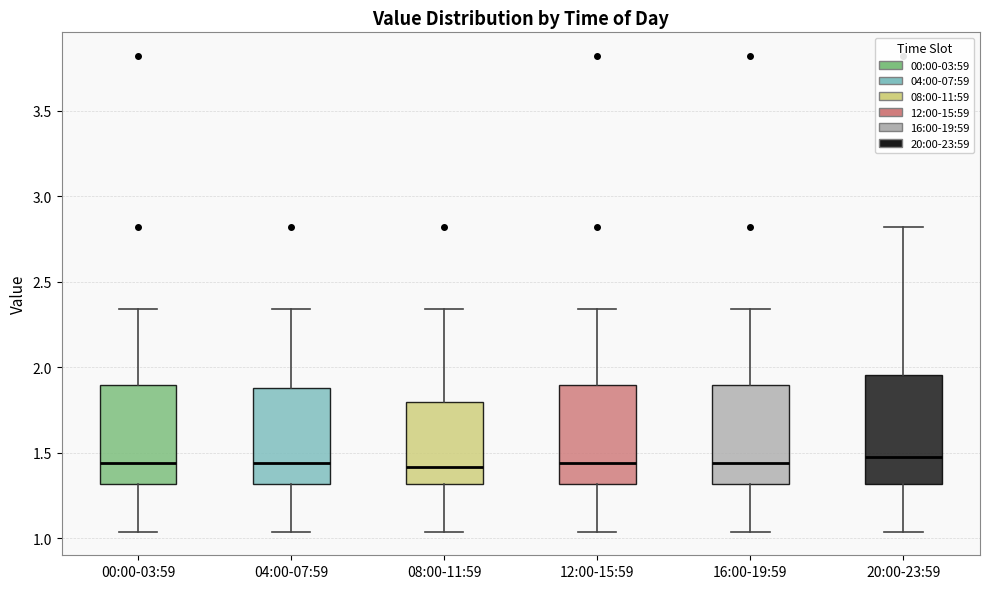

Reading left to right, read every box against the y-axis: the position of its median line, the range the box covers, and the ends of its whiskers. The values are not printed on the chart, so give them approximately, as read against the axis.

00:00-03:59: median 1.45, box 1.30 to 1.90, whiskers 1.05 to 2.35
04:00-07:59: median 1.45, box 1.30 to 1.90, whiskers 1.05 to 2.35
08:00-11:59: median 1.40, box 1.30 to 1.80, whiskers 1.05 to 2.35
12:00-15:59: median 1.45, box 1.30 to 1.90, whiskers 1.05 to 2.35
16:00-19:59: median 1.45, box 1.30 to 1.90, whiskers 1.05 to 2.35
20:00-23:59: median 1.50, box 1.30 to 1.95, whiskers 1.05 to 2.80